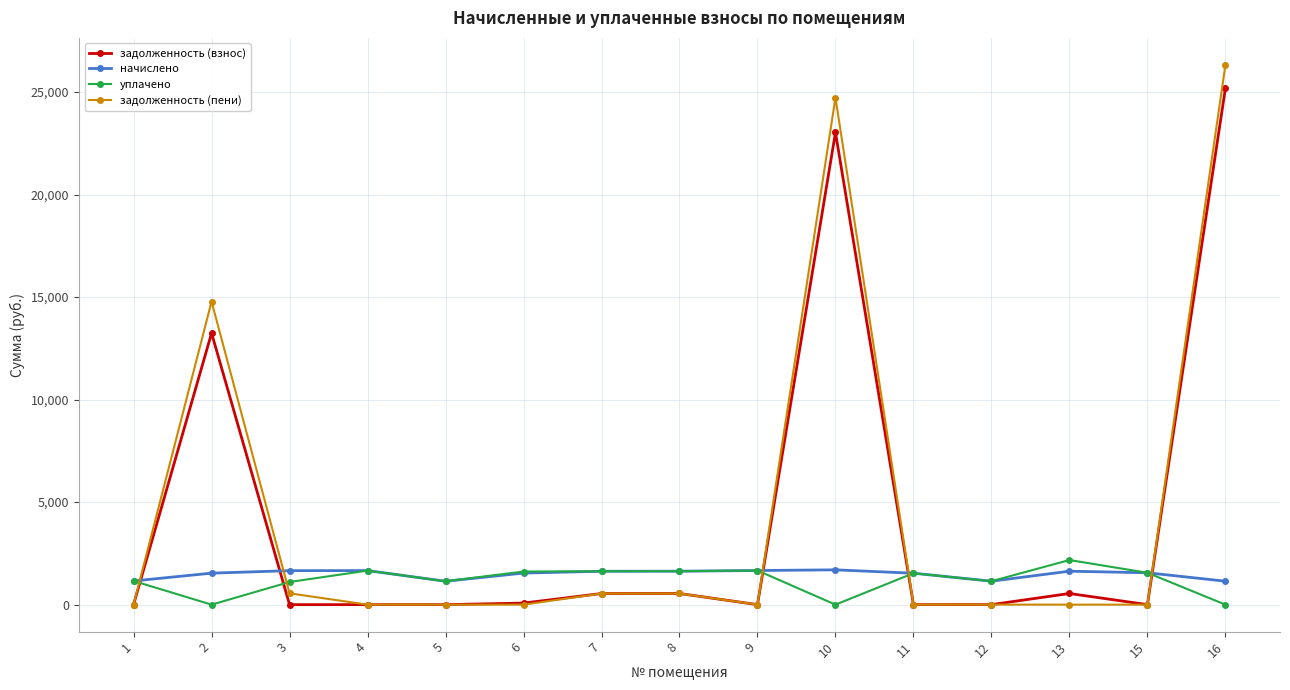

Where do начислено and задолженность (взнос) first cross each other?

1 and 2